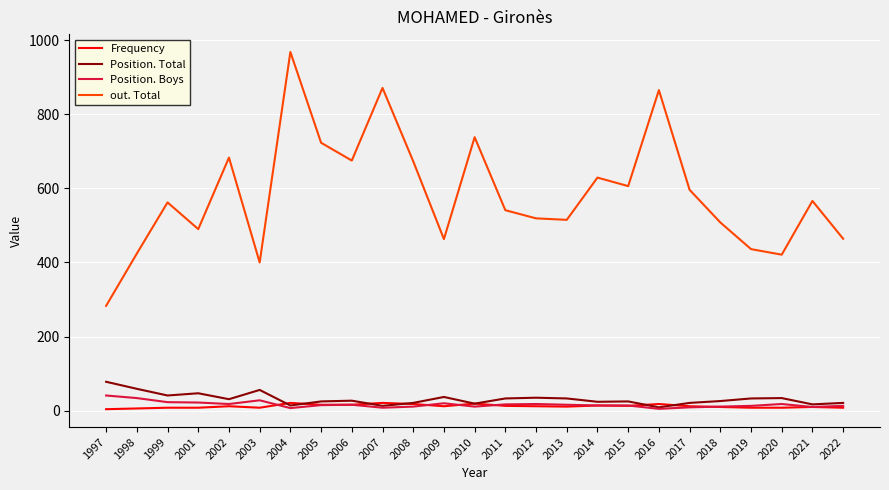

Which label corresponds to the largest value in the chart?

2004